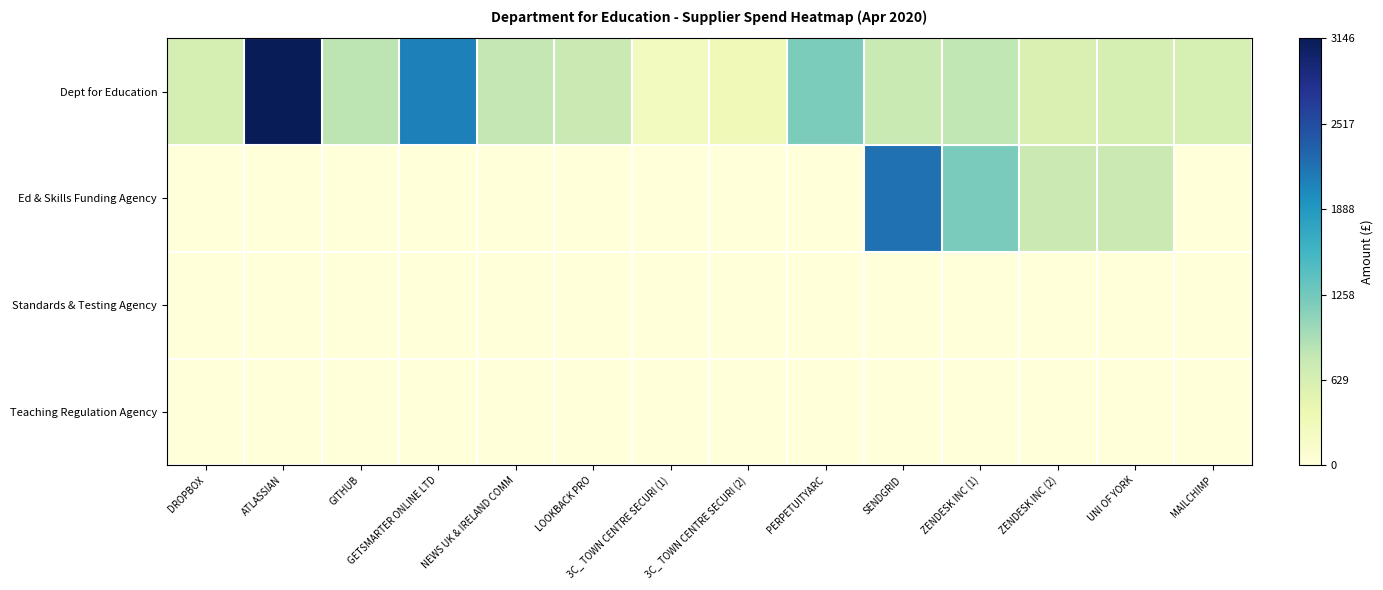

Which category has the highest value across all series?

ATLASSIAN